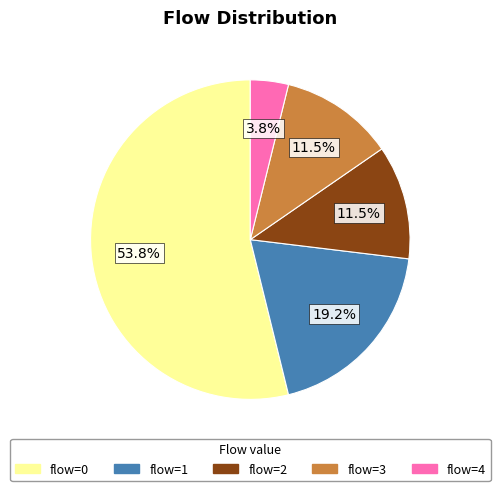

Which slice is the largest?

flow=0